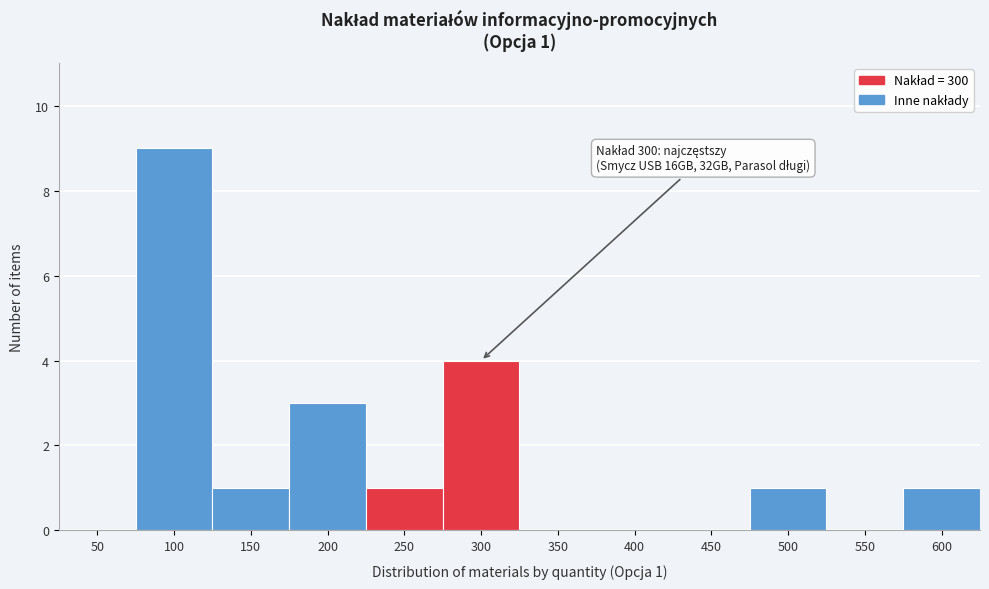

Reading left to right, extract all data points from this chart.

50=0	100=9	150=1	200=3	250=1	300=4	350=0	400=0	450=0	500=1	550=0	600=1